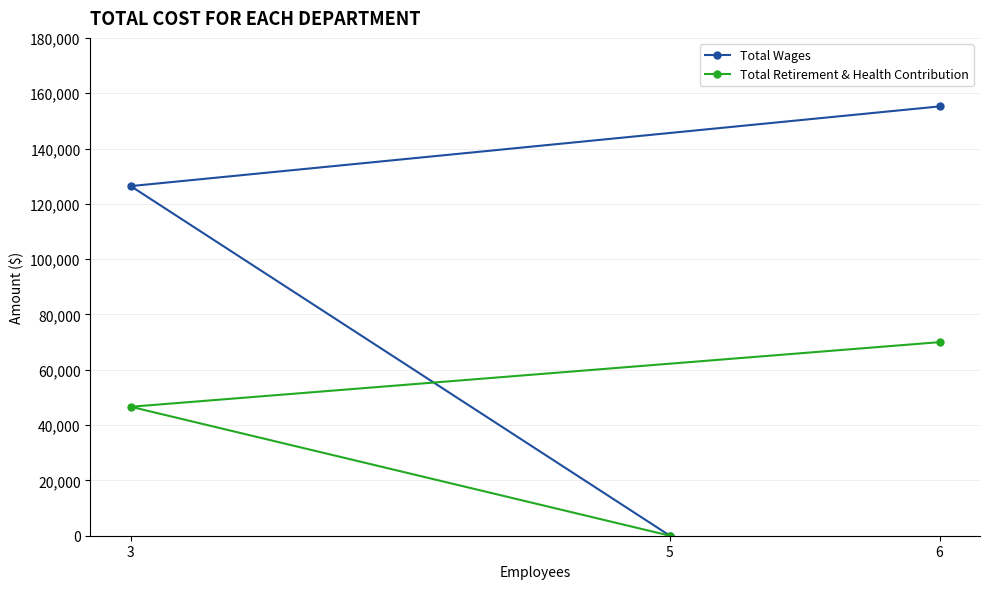

What is the difference between the second highest and minimum values in the Total Retirement & Health Contribution series?

46630